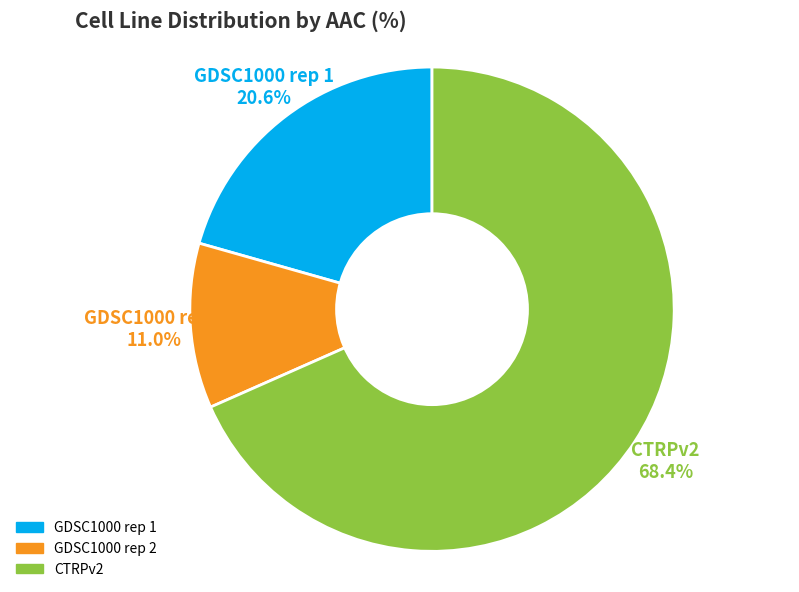

Does any single category account for the majority?

Yes